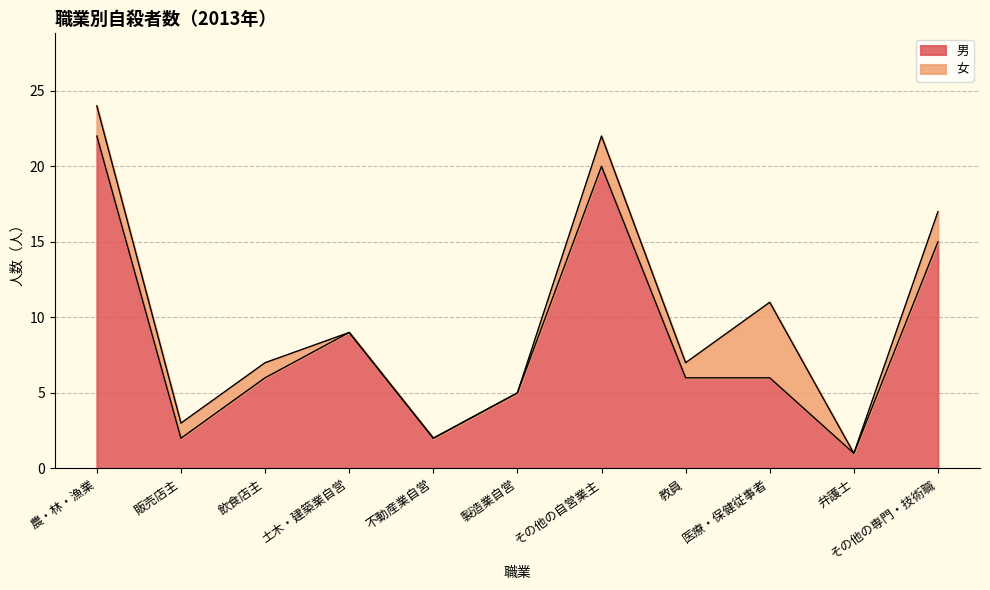

What is the approximate value of 男 at その他の専門・技術職, to the nearest 10?

20